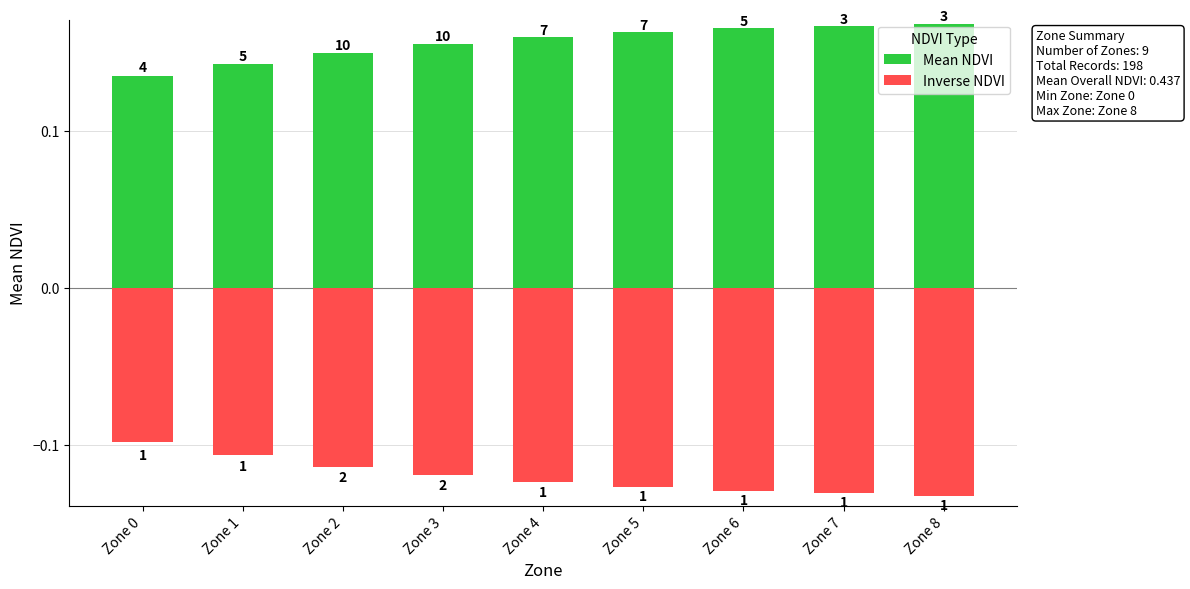

What is the smallest value displayed?

-0.2